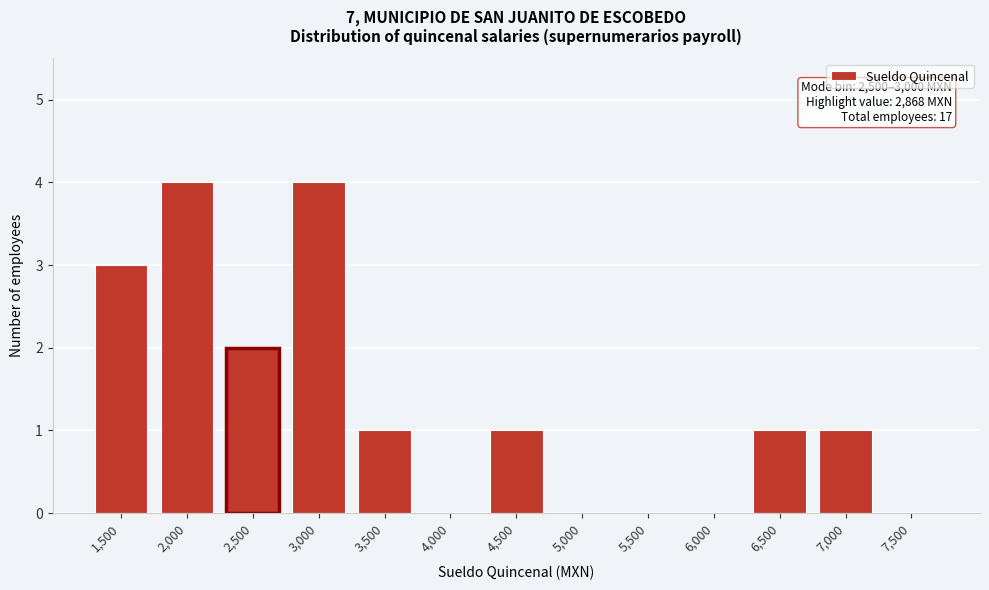

Reading left to right, extract all data points from this chart.

1,500=3	2,000=4	2,500=2	3,000=4	3,500=1	4,000=0	4,500=1	5,000=0	5,500=0	6,000=0	6,500=1	7,000=1	7,500=0